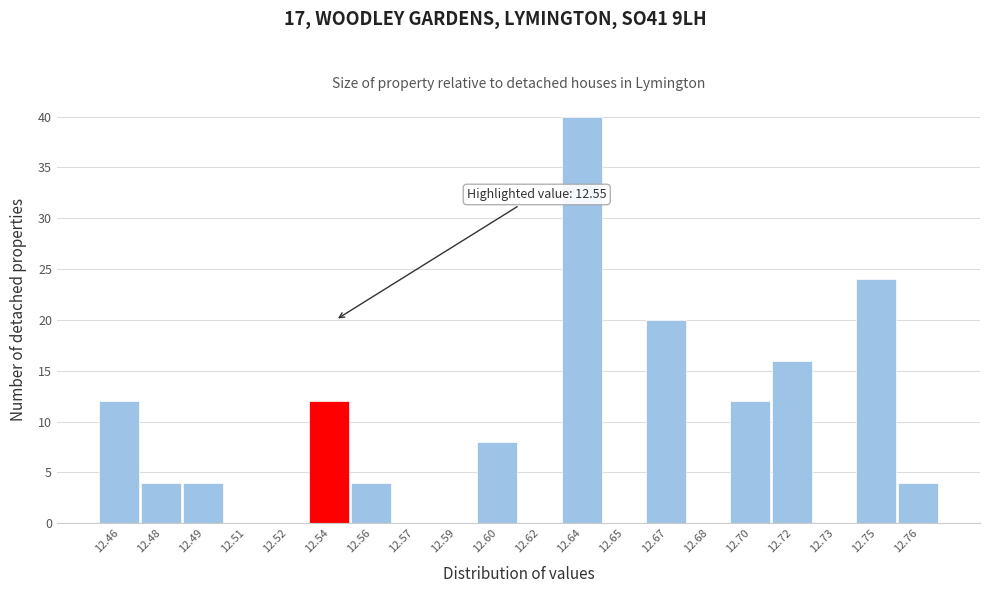

Reading left to right, transcribe all the data shown in this chart.

12.46=12	12.48=4	12.49=4	12.51=0	12.52=0	12.54=12	12.56=4	12.57=0	12.59=0	12.60=8	12.62=0	12.64=40	12.65=0	12.67=20	12.68=0	12.70=12	12.72=16	12.73=0	12.75=24	12.76=4